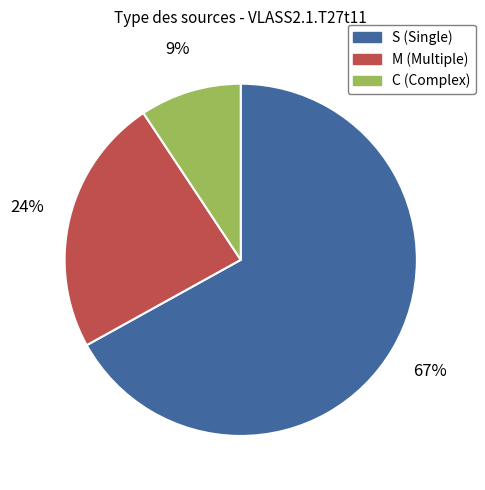

To the nearest percent, what portion does S represent?

67%